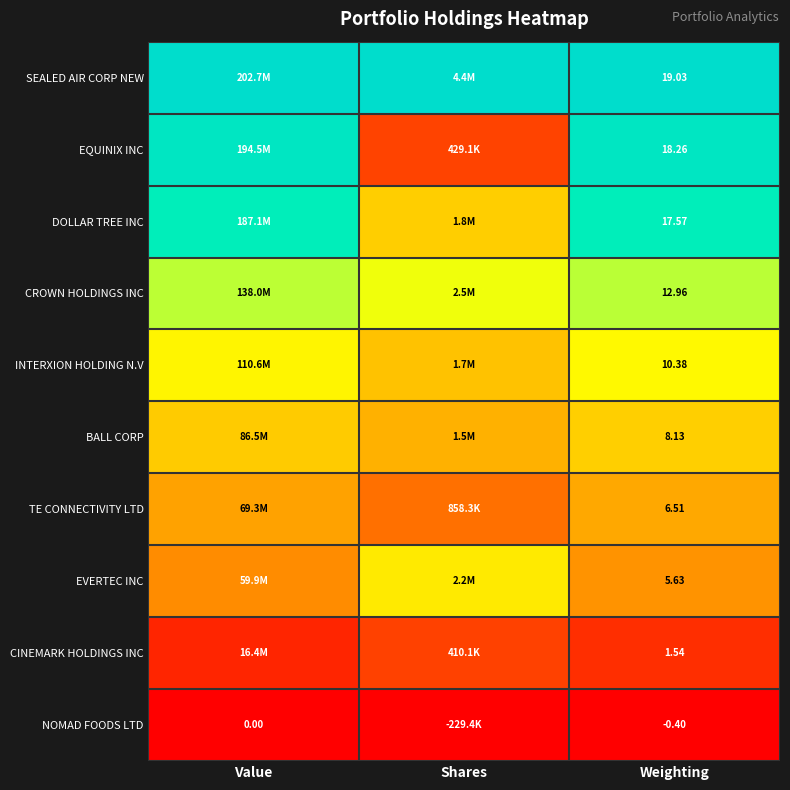

Rank the series at Weighting from highest to lowest value.

SEALED AIR CORP NEW, EQUINIX INC, DOLLAR TREE INC, CROWN HOLDINGS INC, INTERXION HOLDING N.V, BALL CORP, TE CONNECTIVITY LTD, EVERTEC INC, CINEMARK HOLDINGS INC, NOMAD FOODS LTD